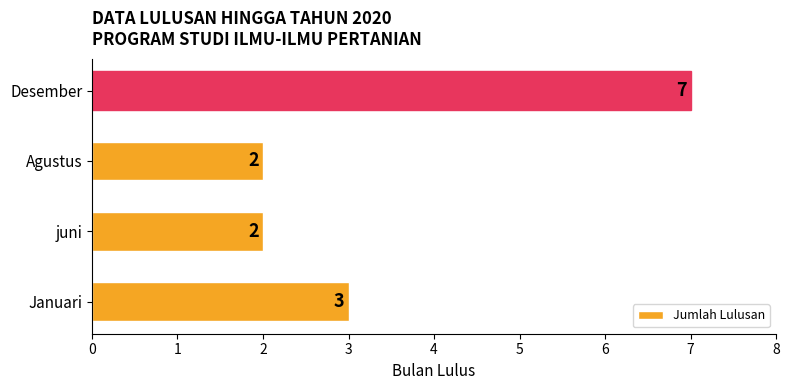

How many values are between 2 and 7?

4